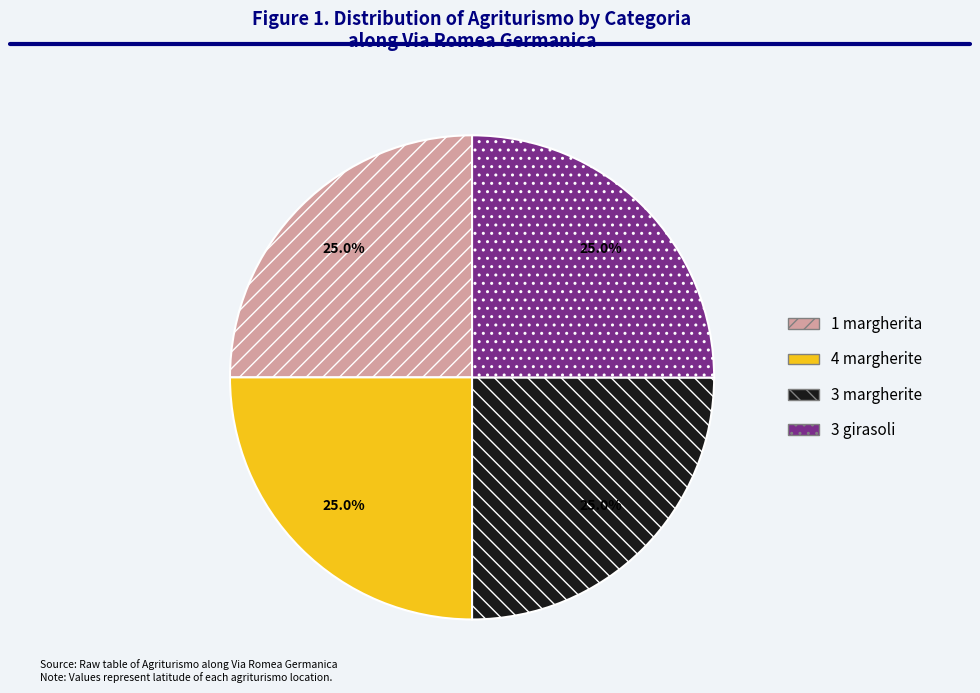

What percentage is NOT represented by 4 margherite?

75.0%